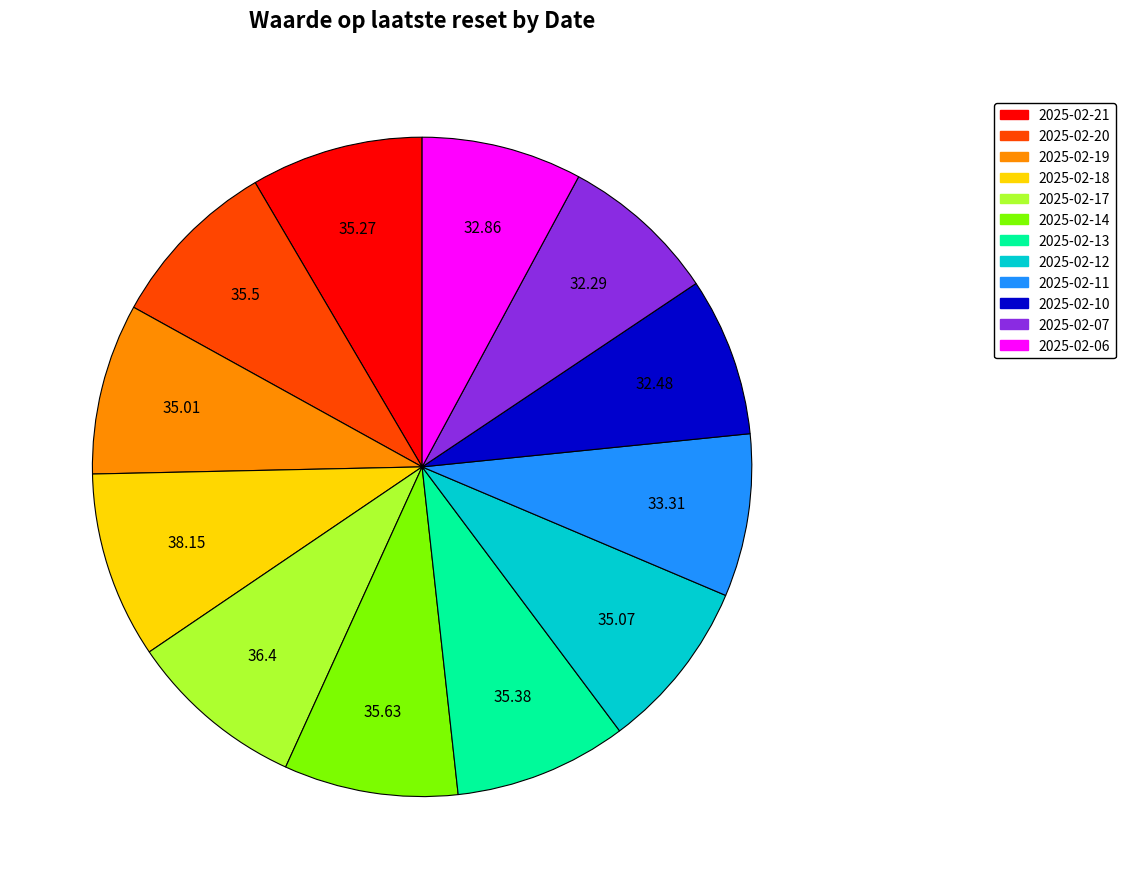

Do 2025-02-13 and 2025-02-10 together represent more than half of the pie?

No